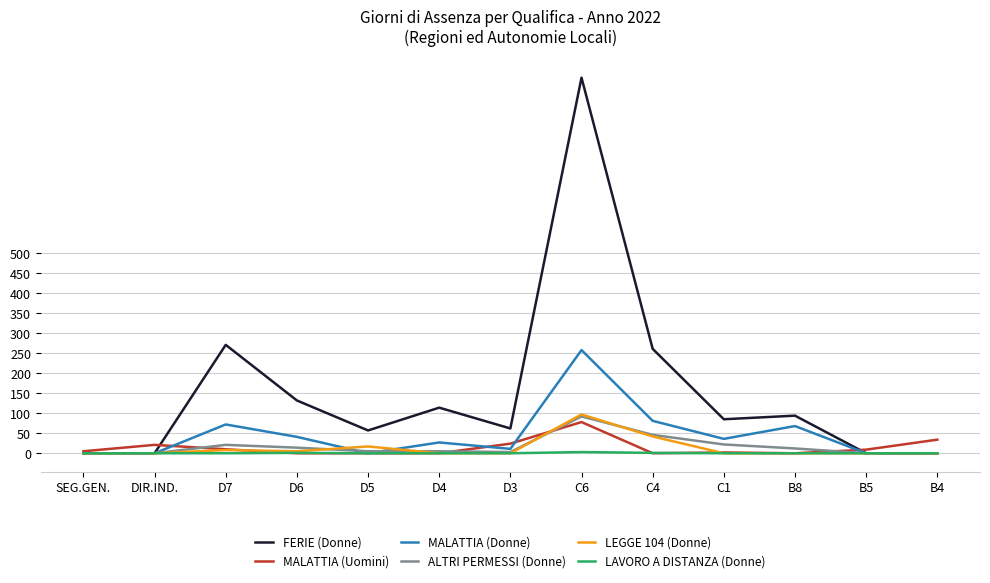

Count the number of categories in the chart.

13